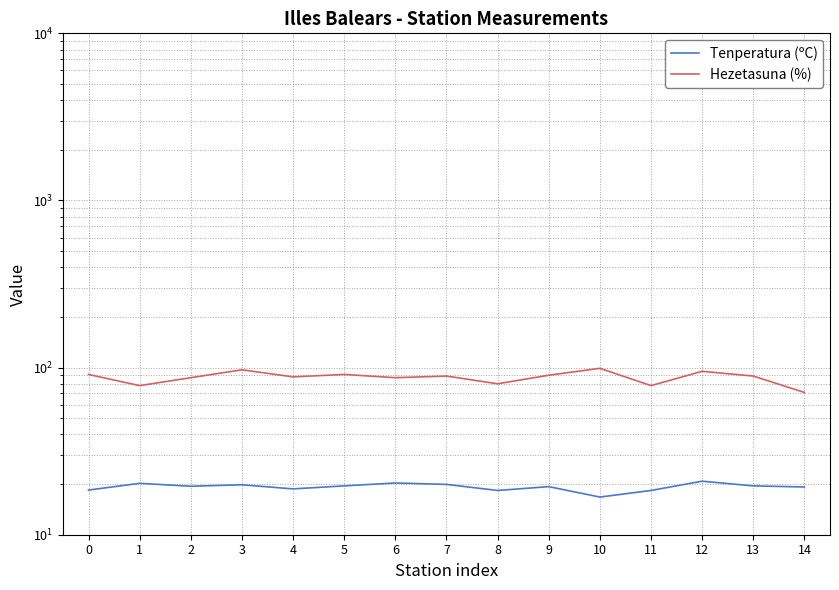

Which series has the largest total across all categories?

Hezetasuna (%)